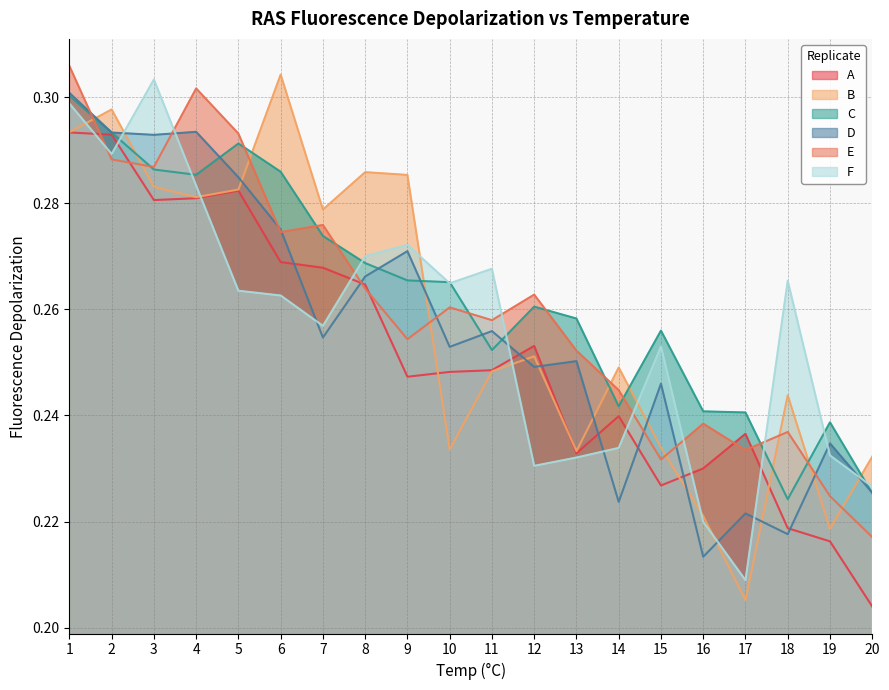

What is the total value across all series at 6?

1.7